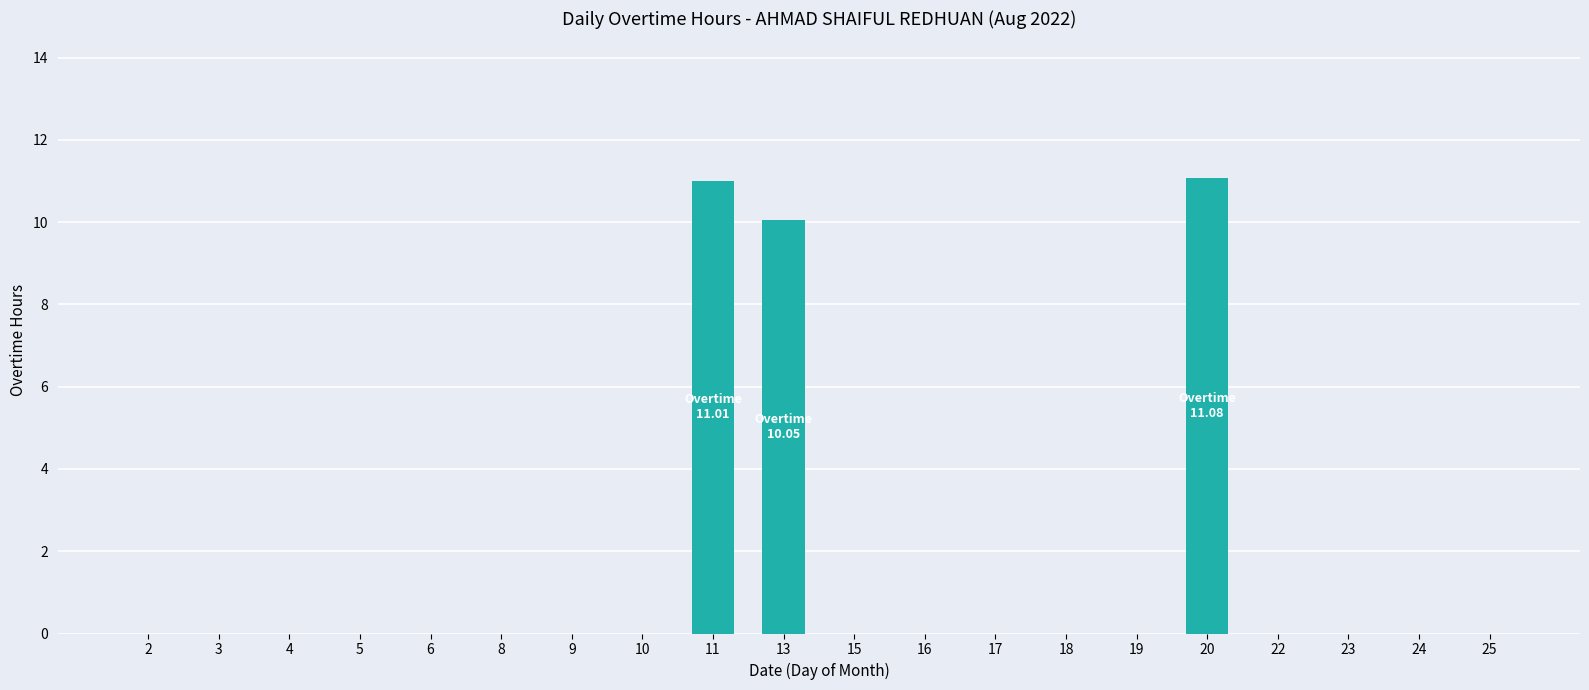

The value at 17 is 0.0. True or false?

True